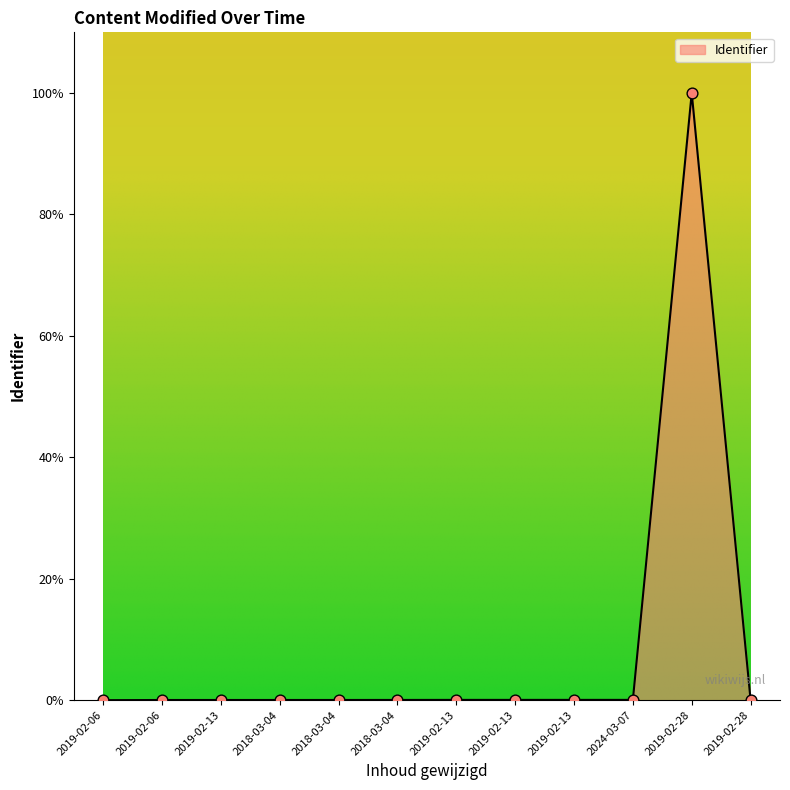

Between 2019-02-13 and 2019-02-13, which is larger?

2019-02-13